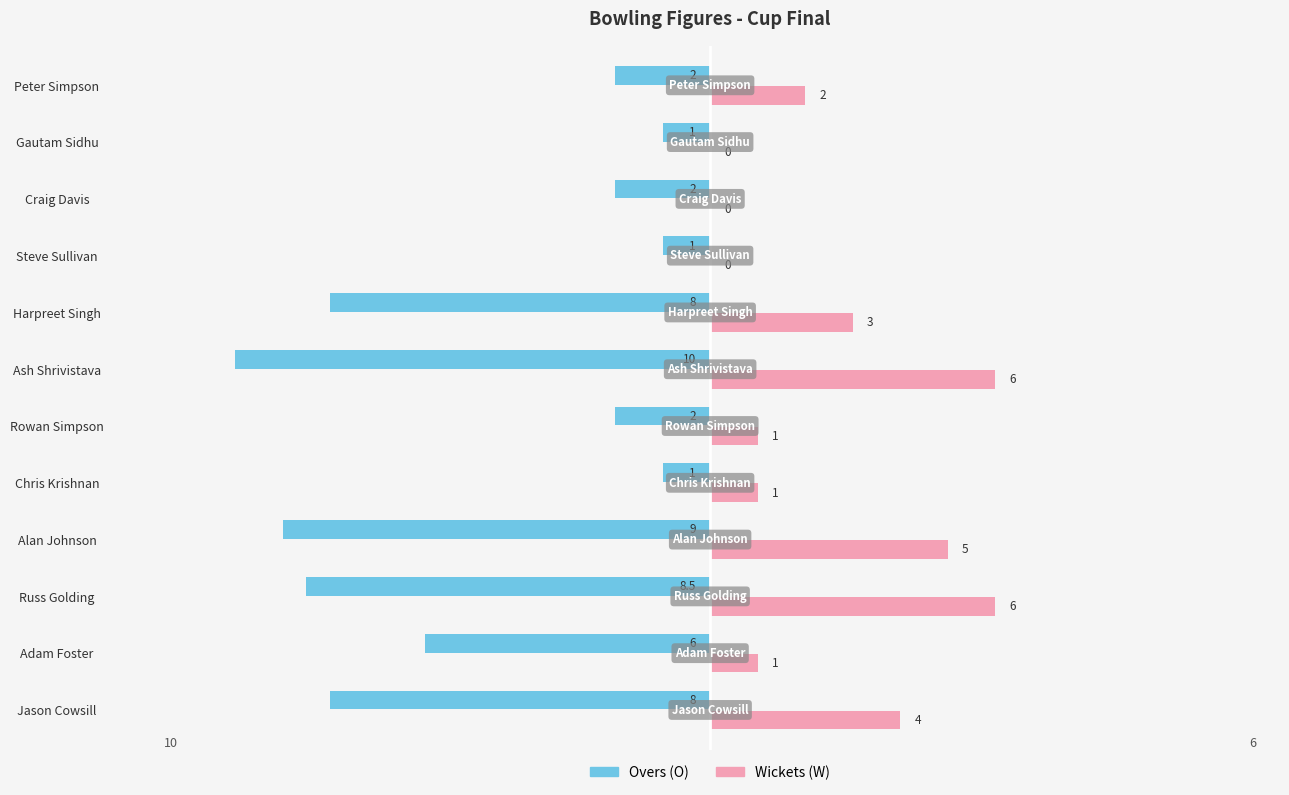

What is the approximate value of Overs (O) at Jason Cowsill?

-8.0